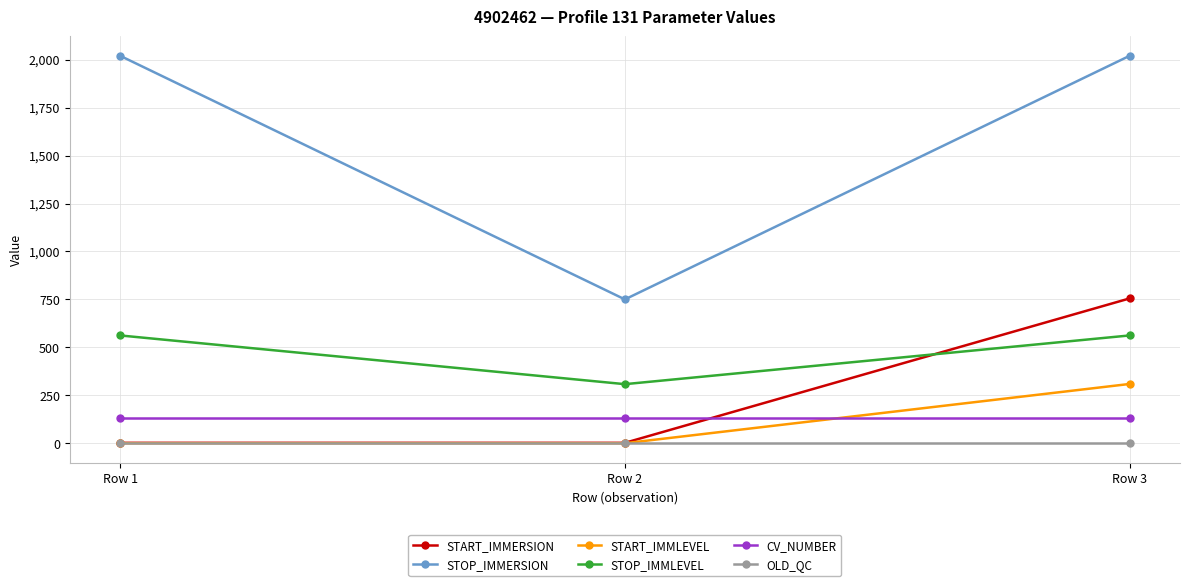

List the series in order of their peak value, highest first.

STOP_IMMERSION, START_IMMERSION, STOP_IMMLEVEL, START_IMMLEVEL, CV_NUMBER, OLD_QC